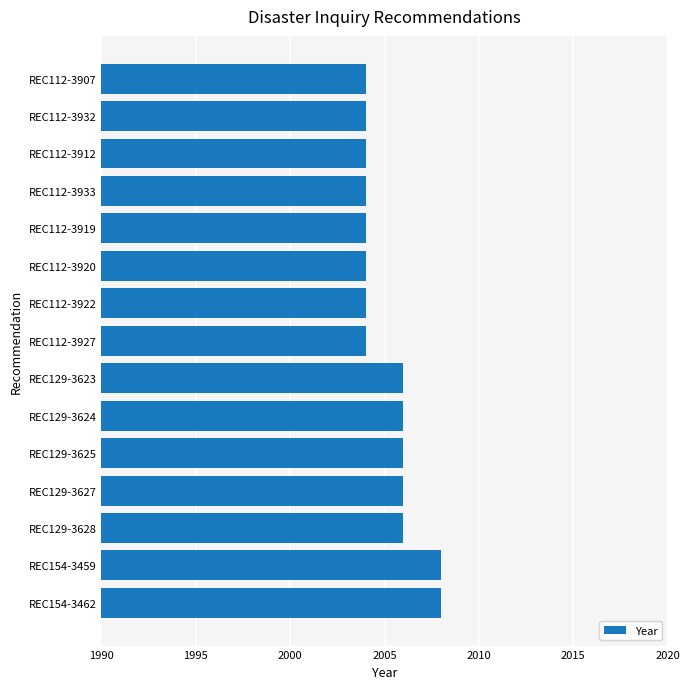

What is the average value?

2005